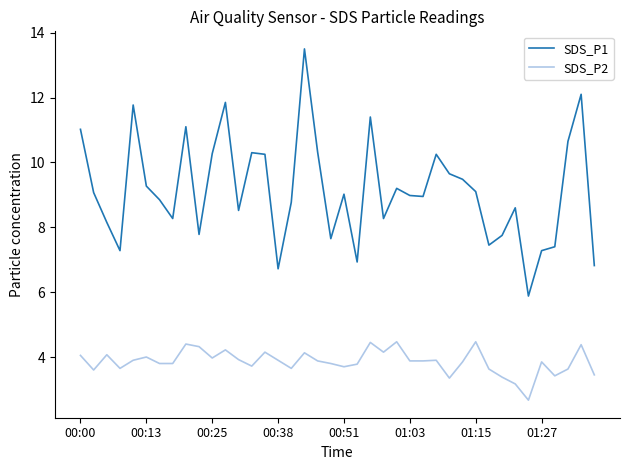

Rank the series by their average value, from highest to lowest.

SDS_P1, SDS_P2